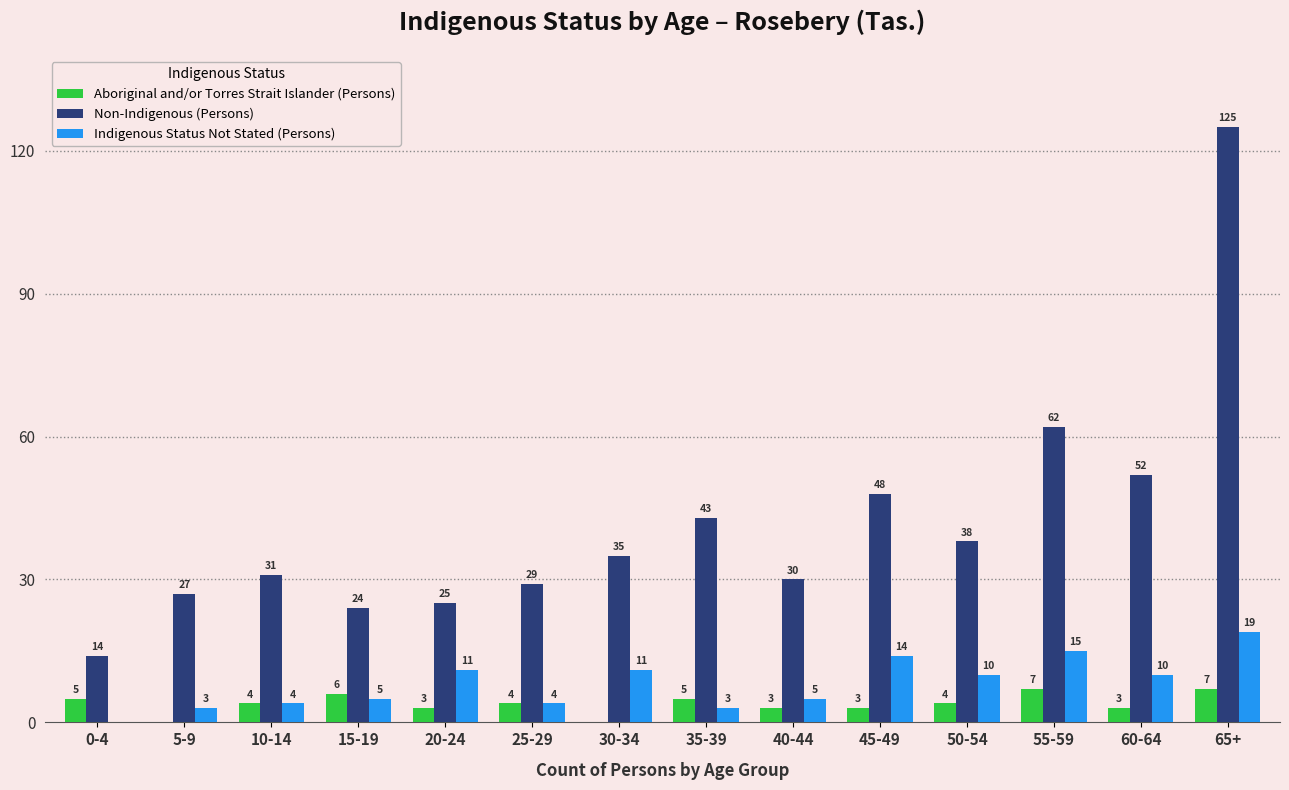

What value does the Indigenous Status Not Stated (Persons) series have at 35-39?

3